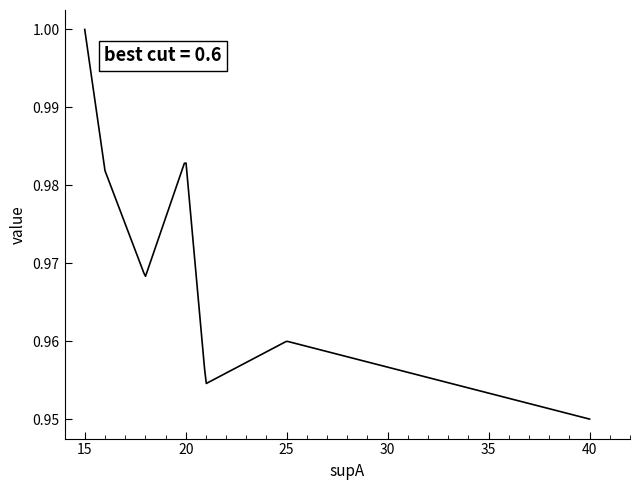

At which category does the chart reach its peak across all series?

15